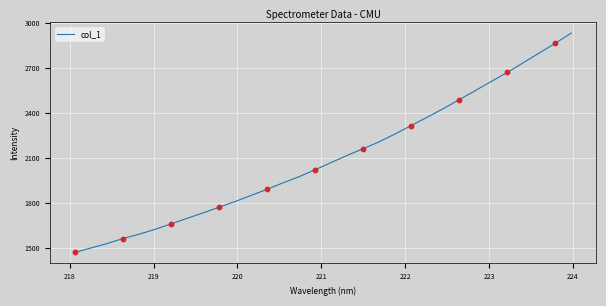

What is the difference between the maximum and minimum values?

1460.3